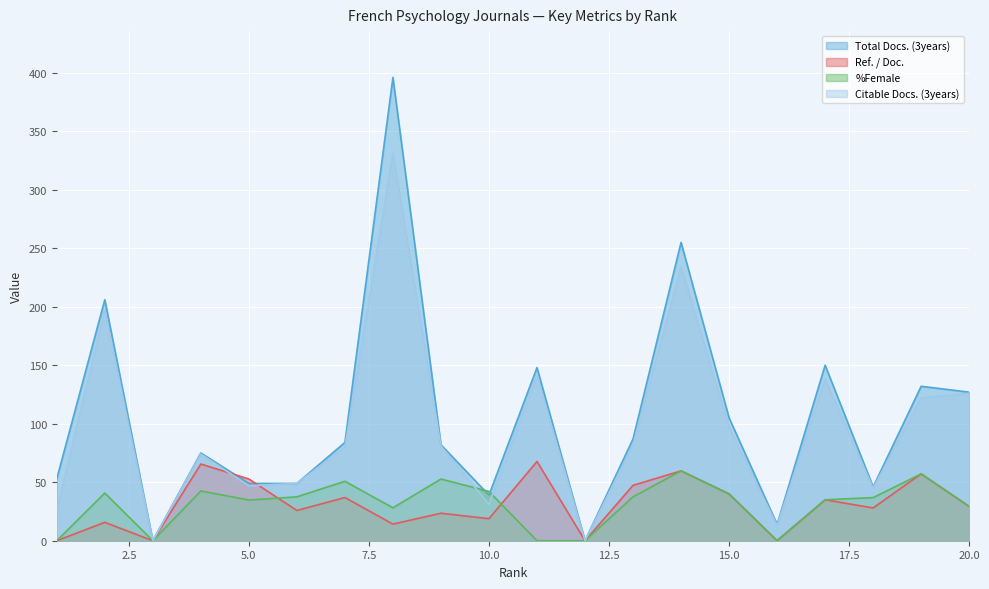

How many lines are shown in the chart?

4